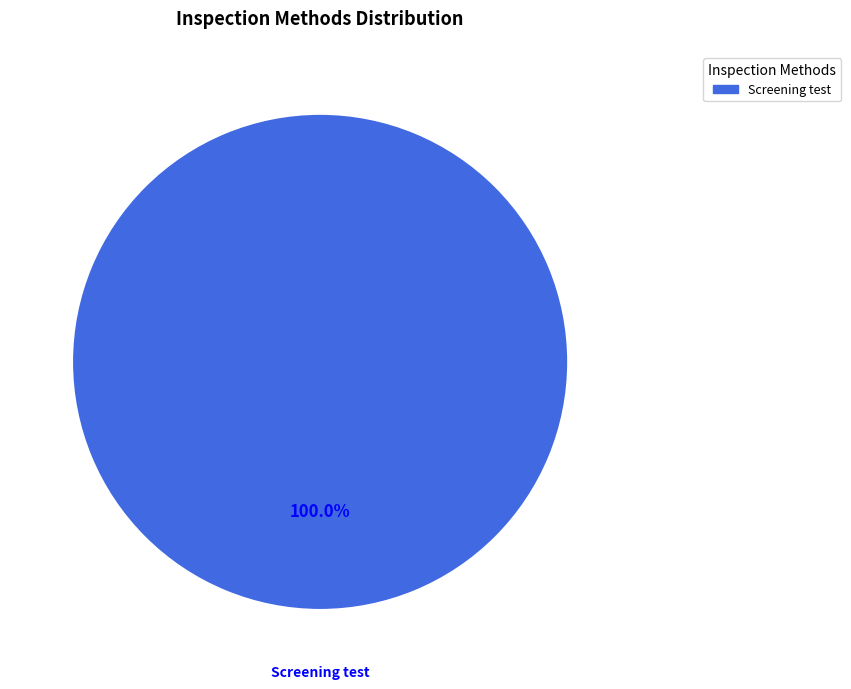

Rank the categories by value from highest to lowest.

Screening test